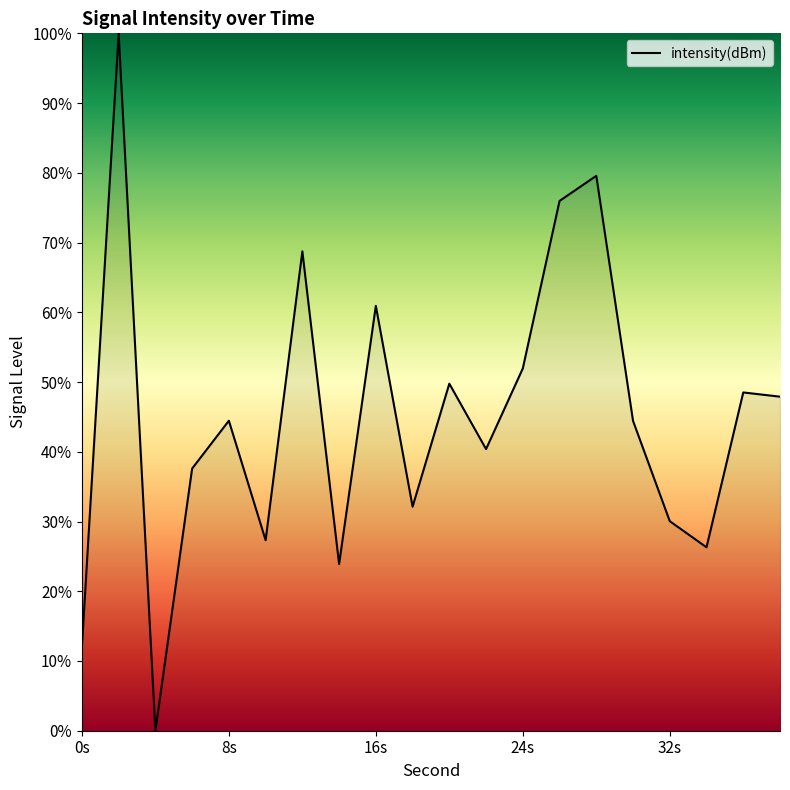

What is the maximum value shown in the chart?

100.0